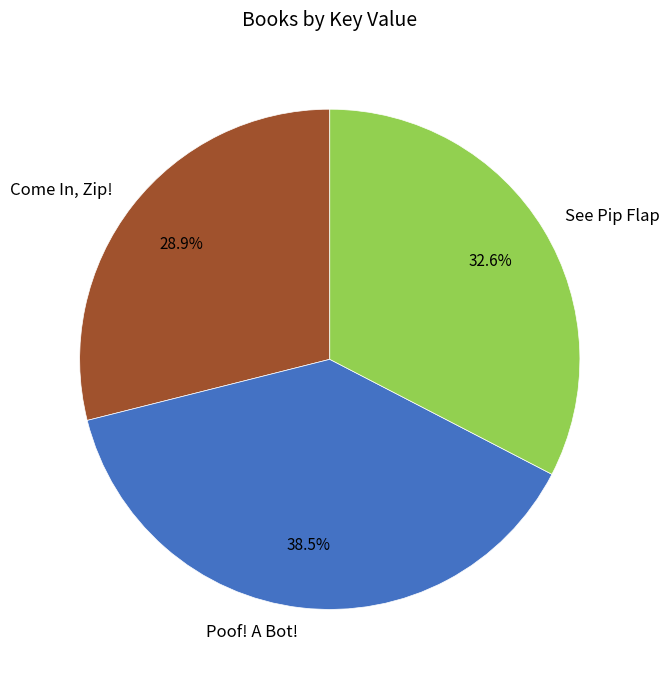

How many segments does this pie chart have?

3